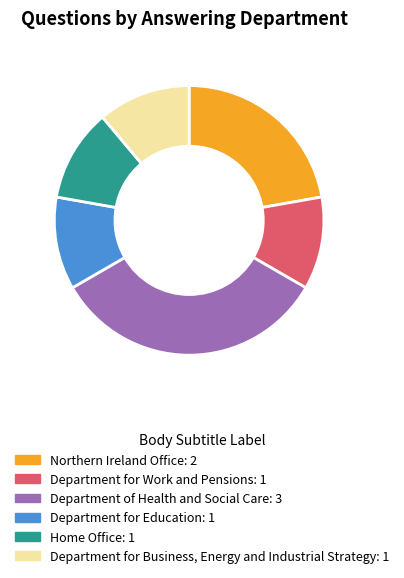

What is the largest slice in the pie chart?

Department of Health and Social Care